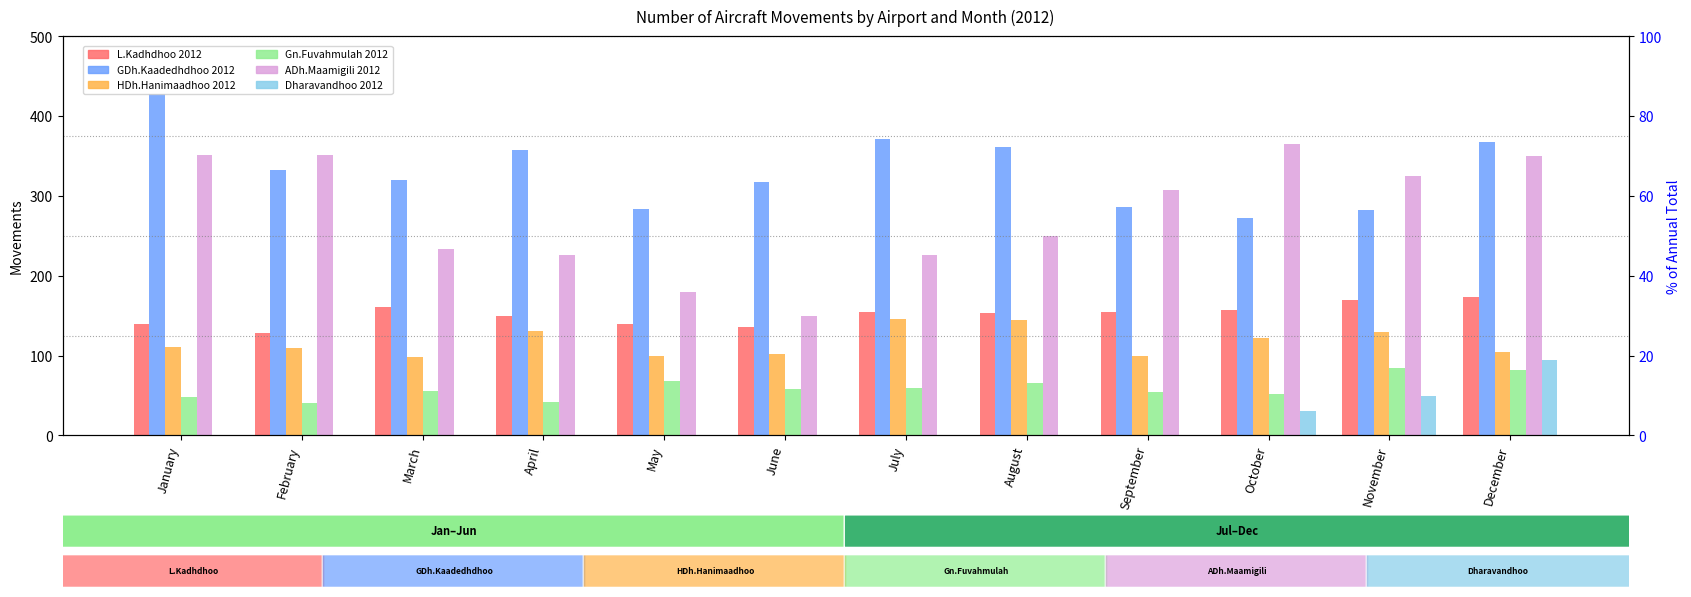

Is the value of Gn.Fuvahmulah 2012 at August greater than the value of ADh.Maamigili 2012 at June?

No